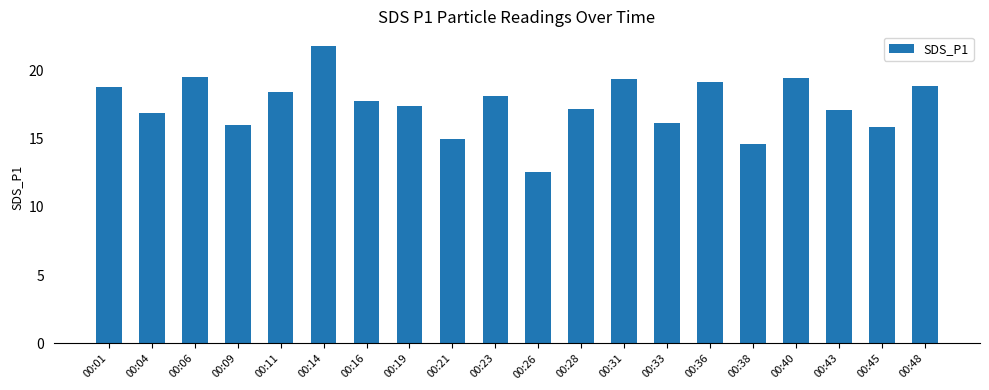

What is the value of the 8th bar from the left?

17.4